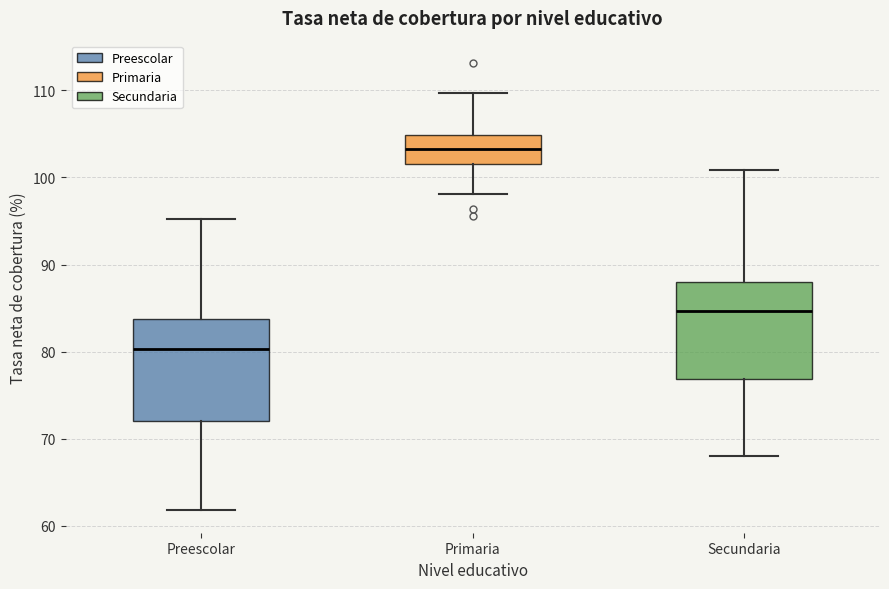

Reading left to right, read every box against the y-axis: the position of its median line, the range the box covers, and the ends of its whiskers. The values are not printed on the chart, so give them approximately, as read against the axis.

Preescolar: median 80, box 72 to 84, whiskers 62 to 95
Primaria: median 103, box 102 to 105, whiskers 98 to 110
Secundaria: median 85, box 77 to 88, whiskers 68 to 101